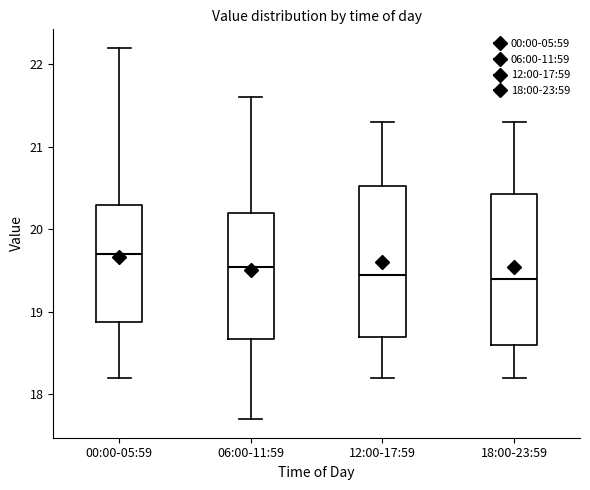

Reading left to right, read every box against the y-axis: the position of its median line, the range the box covers, and the ends of its whiskers. The values are not printed on the chart, so give them approximately, as read against the axis.

00:00-05:59: median 19.7, box 18.9 to 20.3, whiskers 18.2 to 22.2
06:00-11:59: median 19.6, box 18.7 to 20.2, whiskers 17.7 to 21.6
12:00-17:59: median 19.5, box 18.7 to 20.5, whiskers 18.2 to 21.3
18:00-23:59: median 19.4, box 18.6 to 20.4, whiskers 18.2 to 21.3